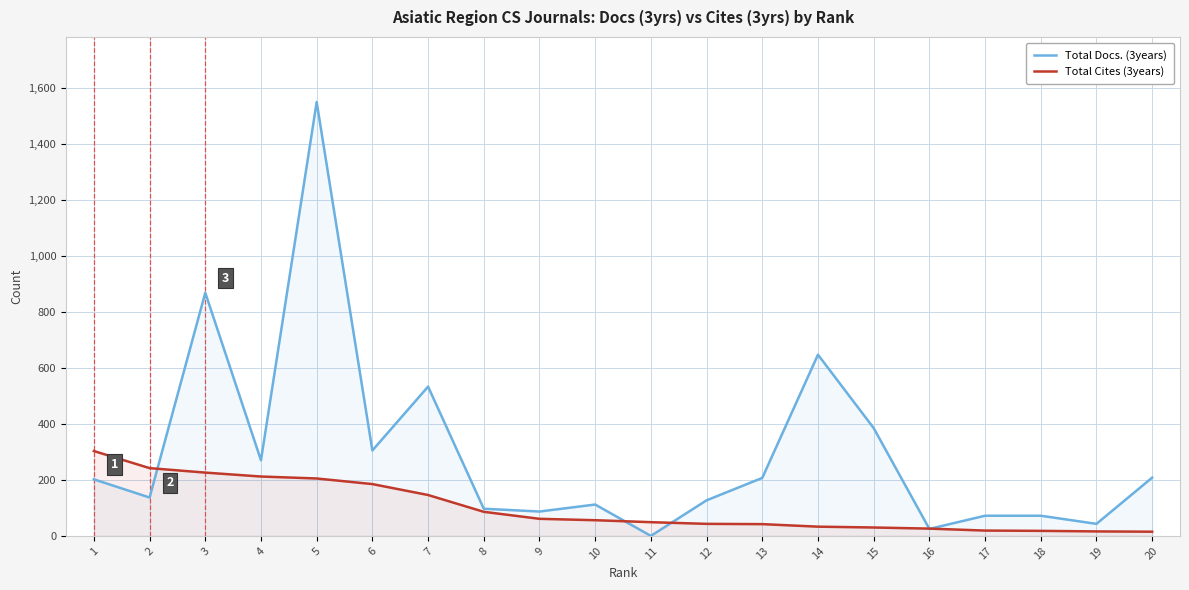

How many categories are shown in the chart?

20